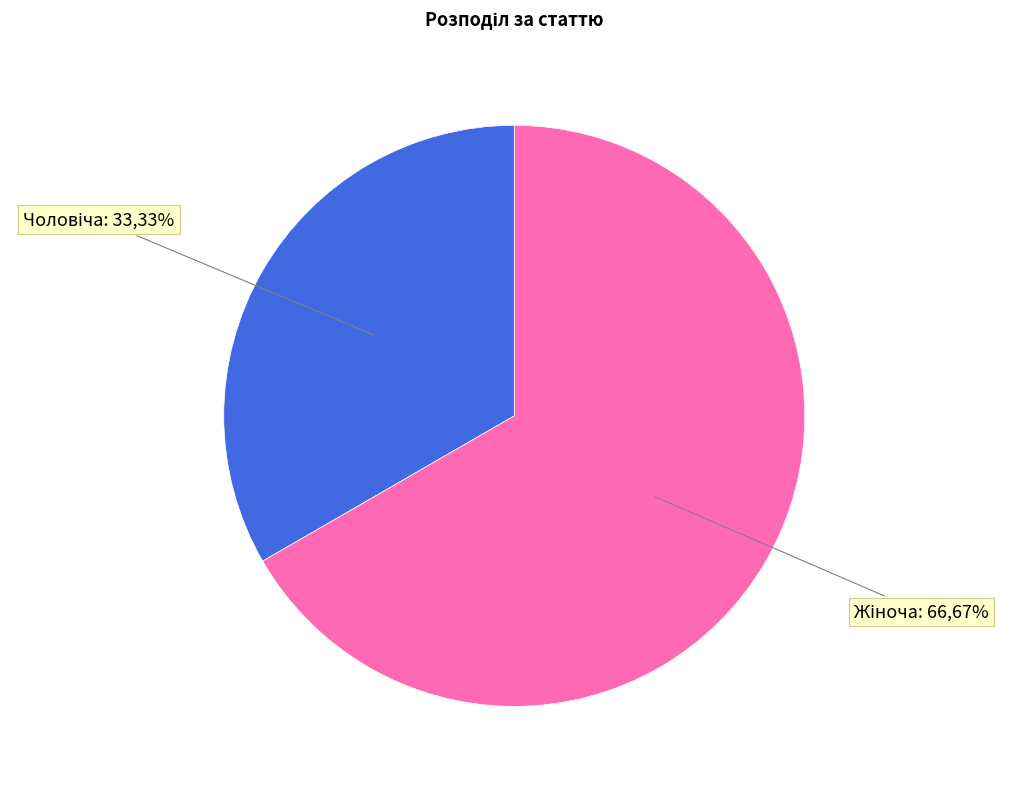

Is there a majority slice in this chart?

Yes